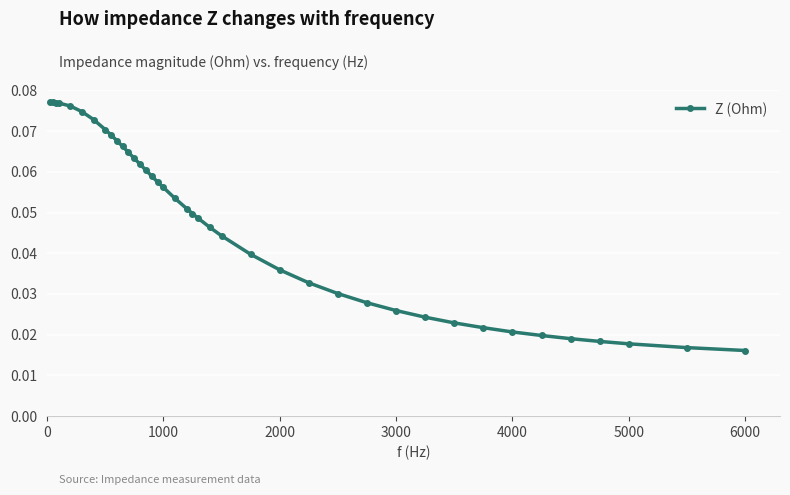

What is the sum of all values?

1.9